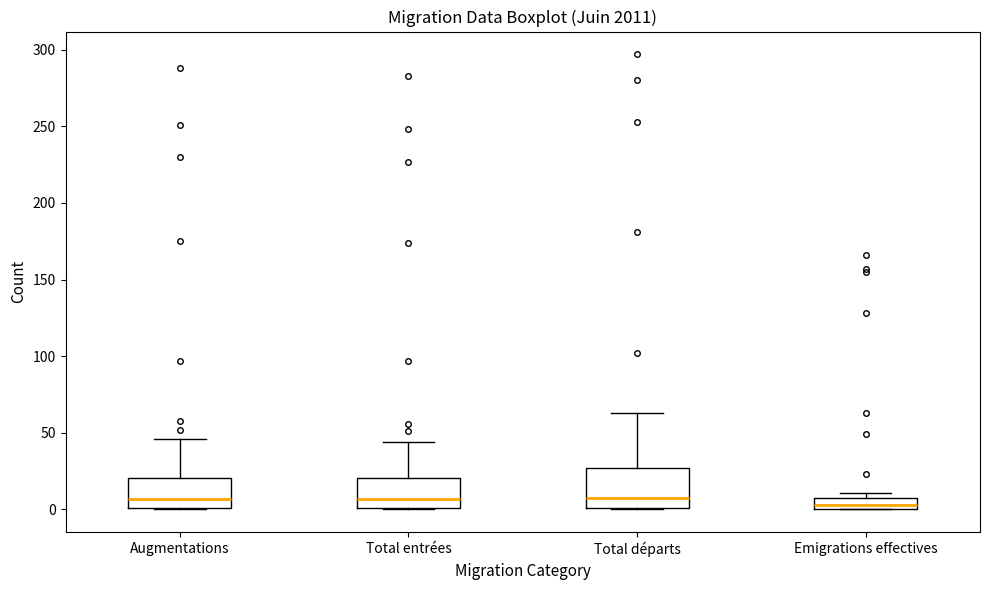

Reading left to right, transcribe this box plot: for each box, give where its median line is, the range the box spans, and where its two whiskers end, as read against the y-axis. The values are not printed on the chart, so give them approximately, as read against the axis.

Augmentations: median 5, box 0 to 20, whiskers 0 to 45
Total entrées: median 5, box 0 to 20, whiskers 0 to 45
Total départs: median 10, box 0 to 25, whiskers 0 to 65
Emigrations effectives: median 5, box 0 to 10, whiskers 0 to 10 (just above the box's upper edge)